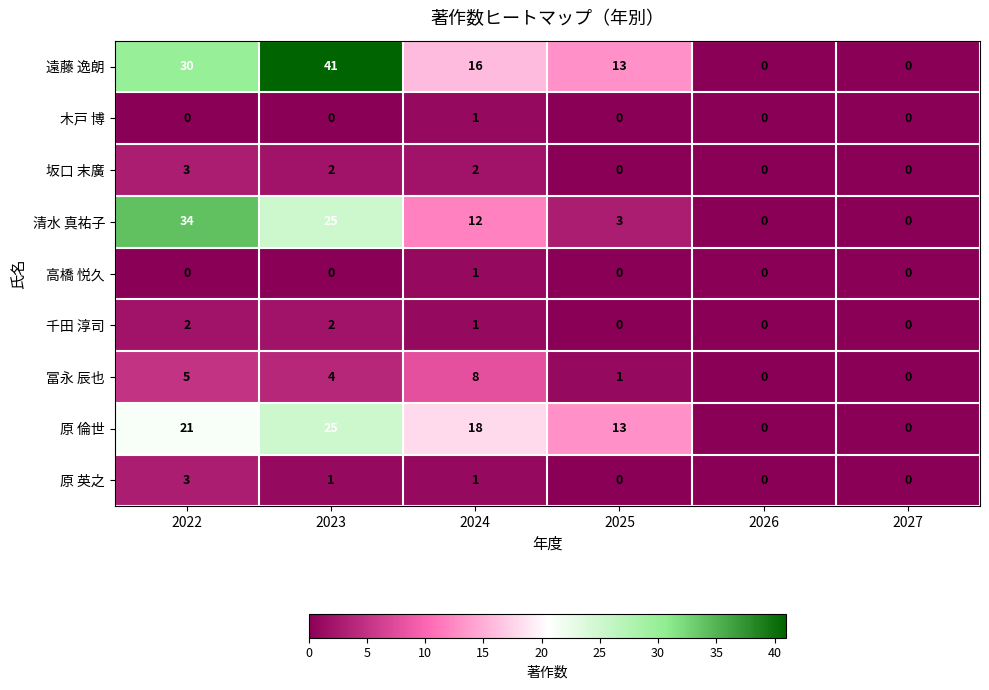

What is the difference between the highest and lowest values at 2023?

41